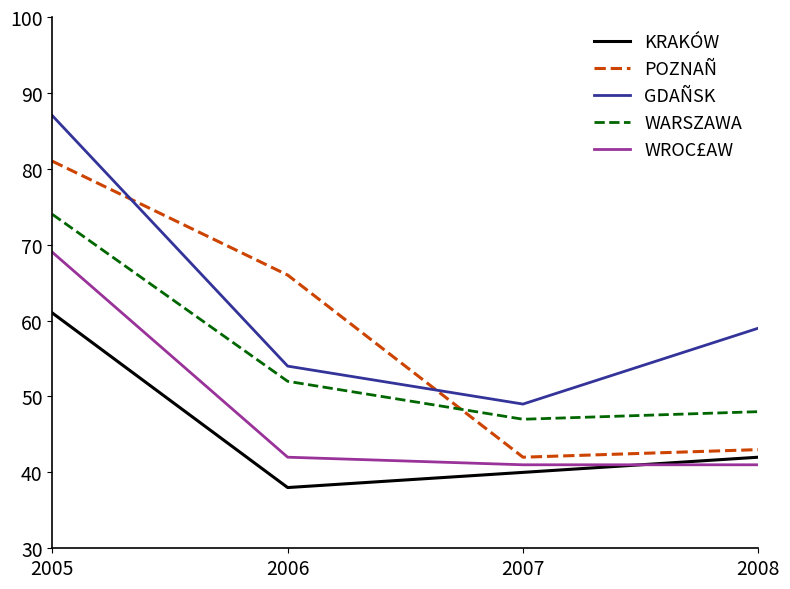

True or false: KRAKÓW has a value of 40 at 2007.

True